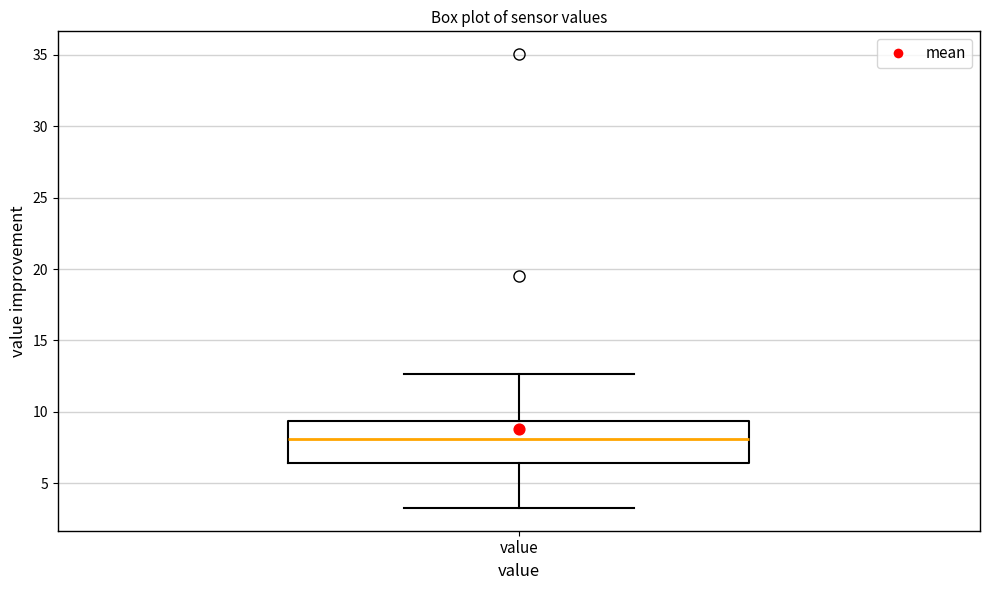

Where does the median line of the box for value sit on the y-axis? The values are not printed on the chart, so give them approximately, as read against the axis.

8.0